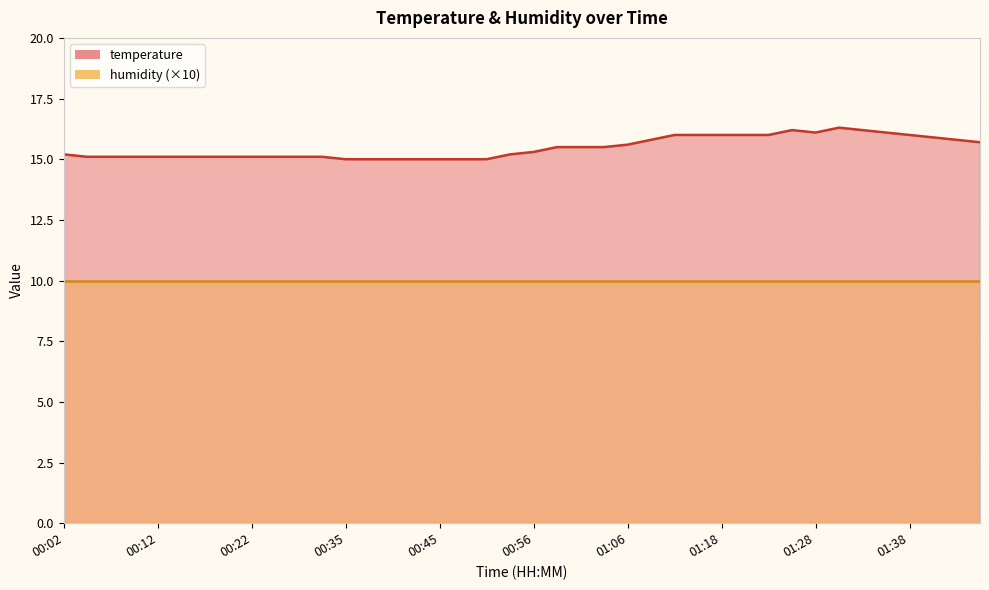

How many values exceed 15?

33